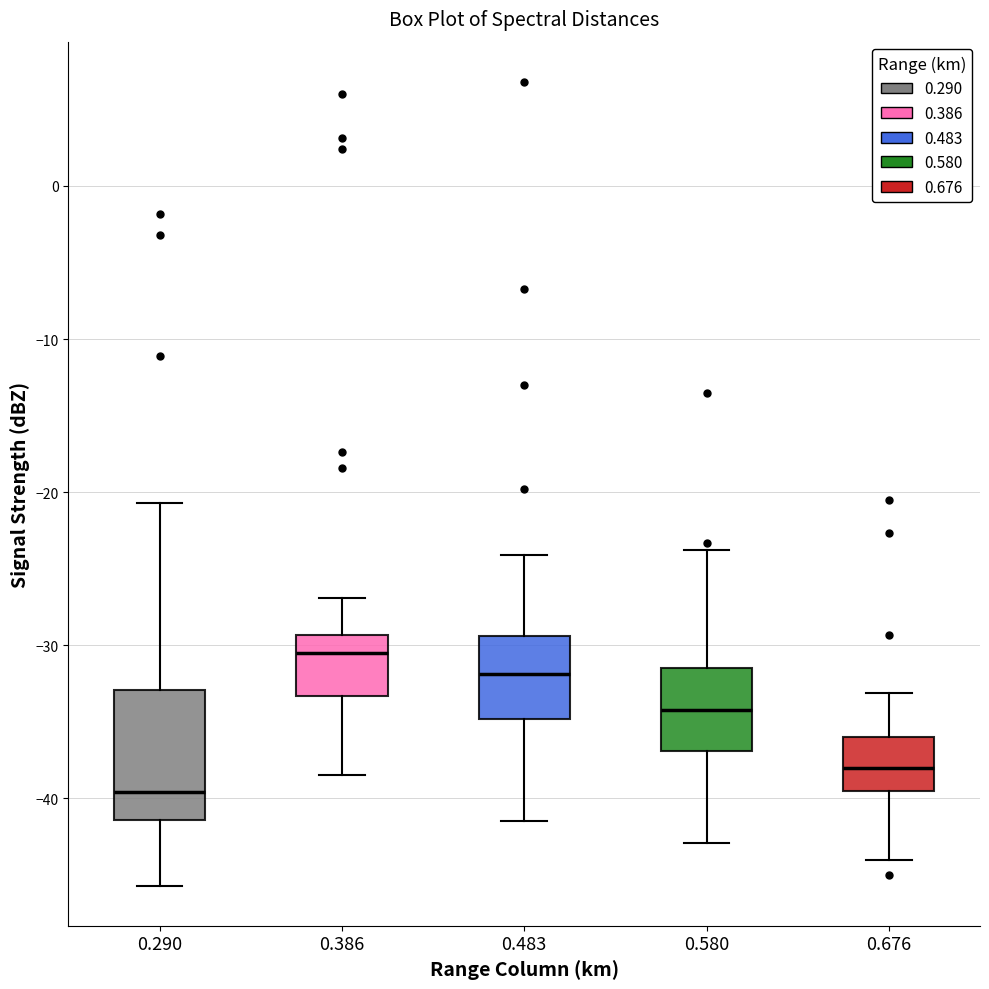

Which box's median line is the highest?

0.386